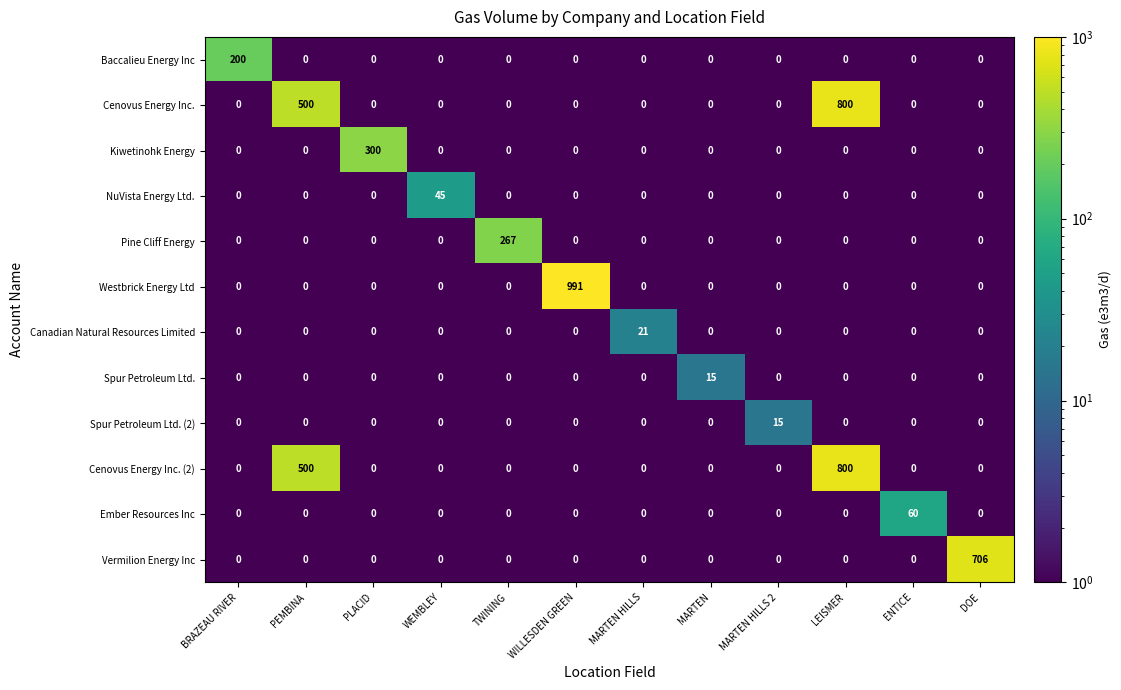

Which series changed the most between PEMBINA and DOE?

Vermilion Energy Inc